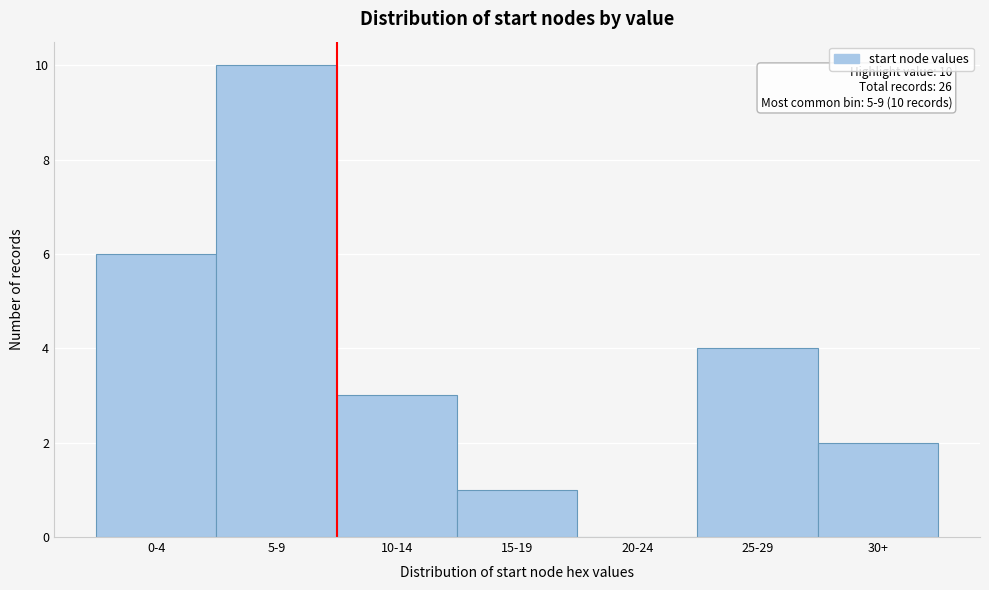

Reading left to right, transcribe all the data shown in this chart.

0-4=6	5-9=10	10-14=3	15-19=1	20-24=0	25-29=4	30+=2